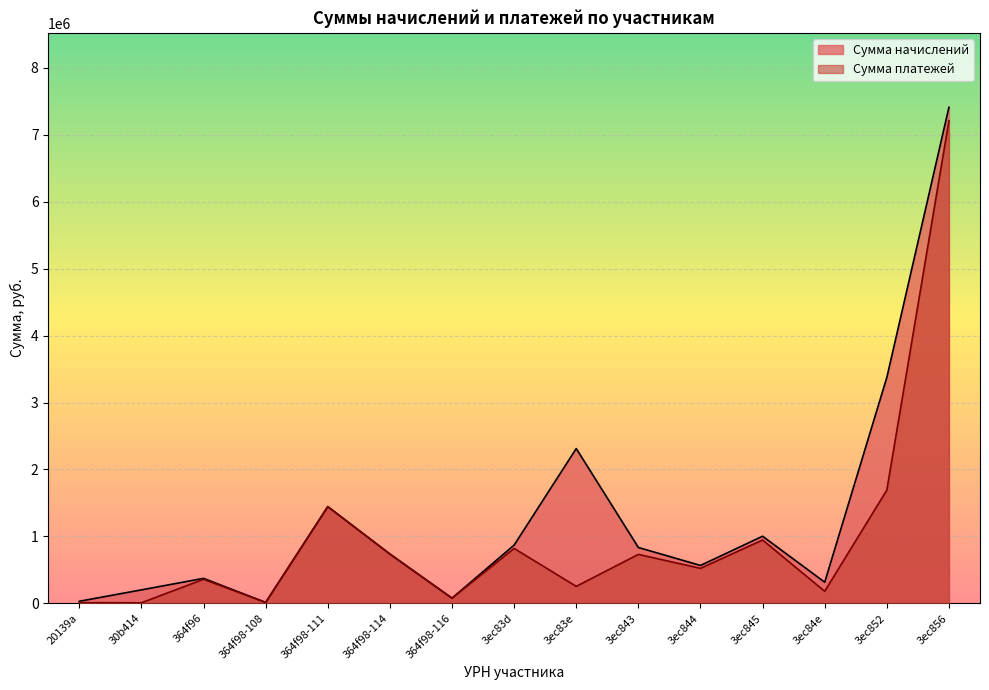

What is the sum of all Сумма платежей values?

14992800.7